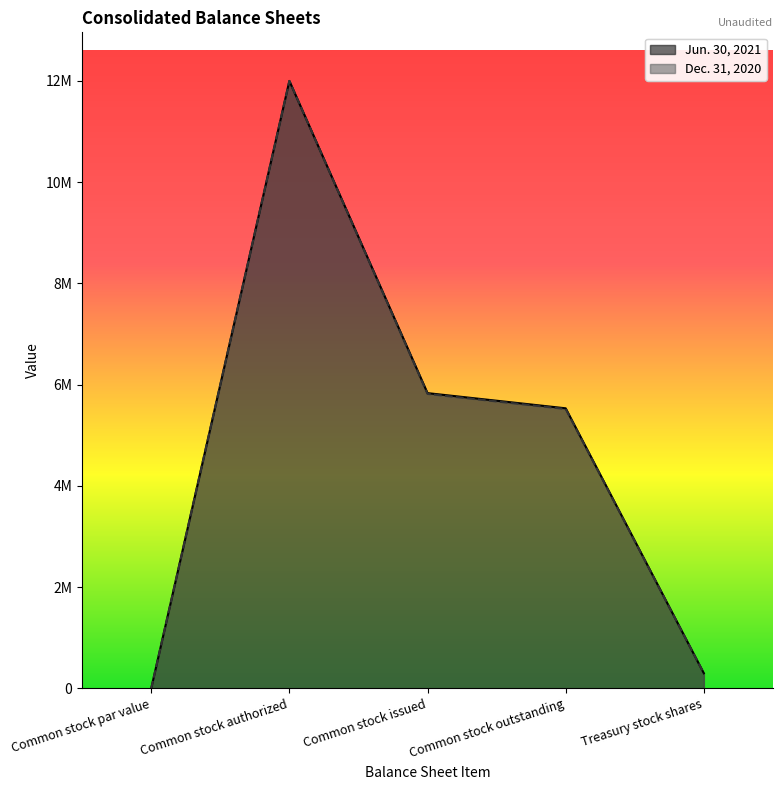

Which series has the largest range (max minus min)?

Jun. 30, 2021